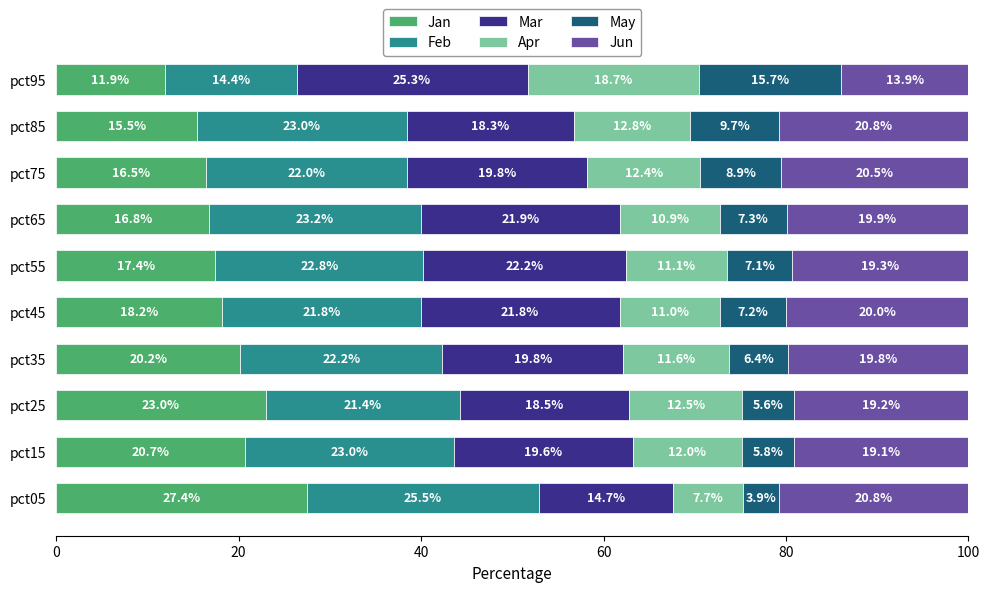

What is the maximum value for Jan?

27.4